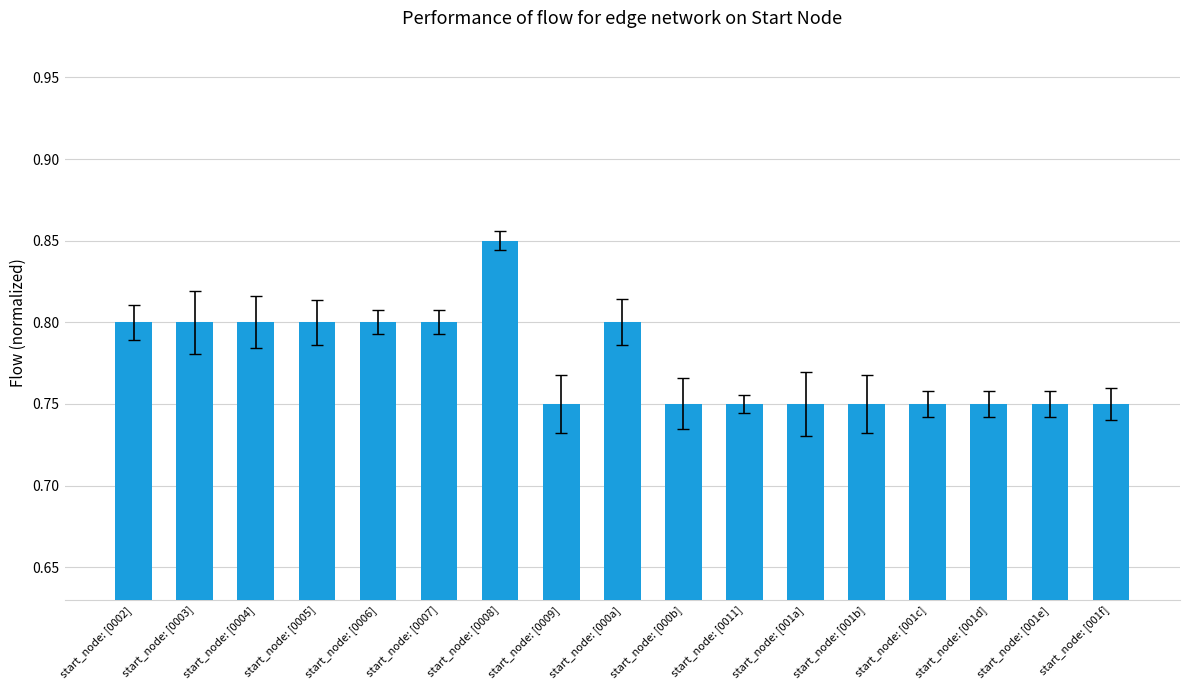

What is the difference between the maximum and minimum values?

0.1